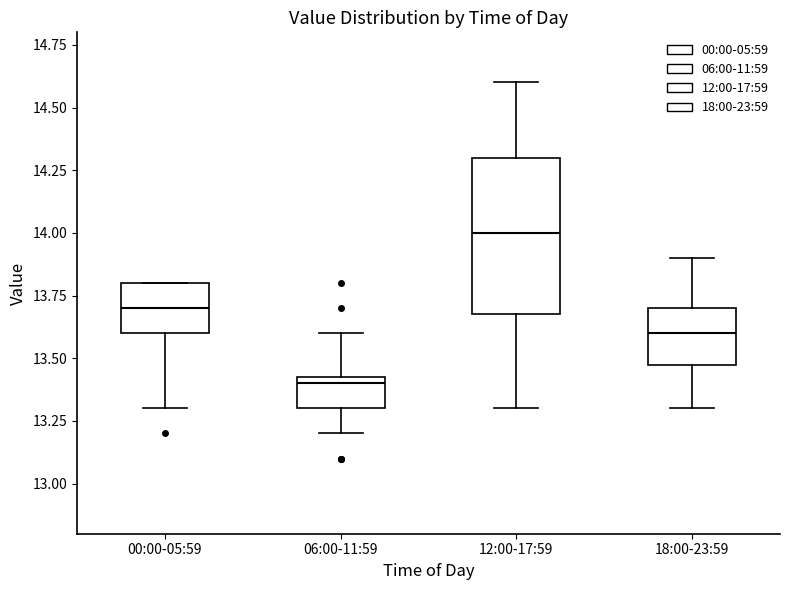

Which box's median line is the highest?

12:00-17:59